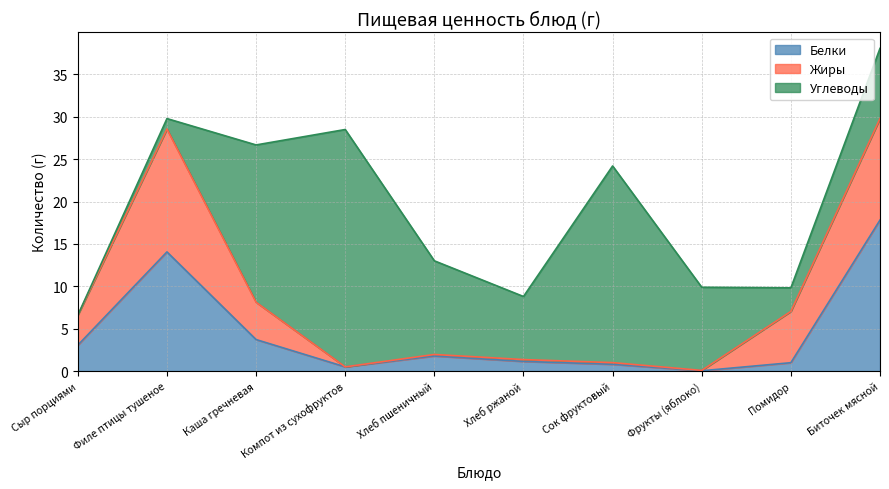

True or false: Белки has more than 1 points higher than both neighbors.

True